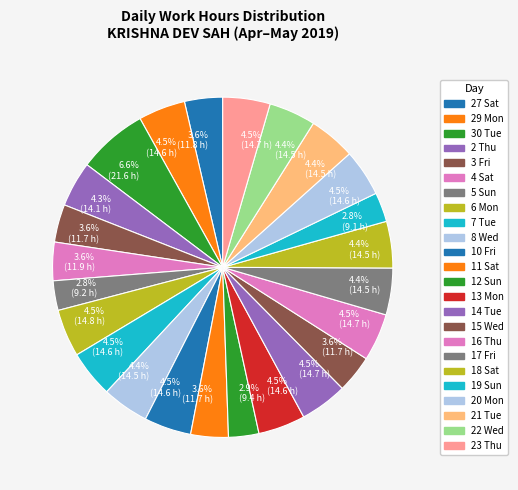

Does any single category account for the majority?

No